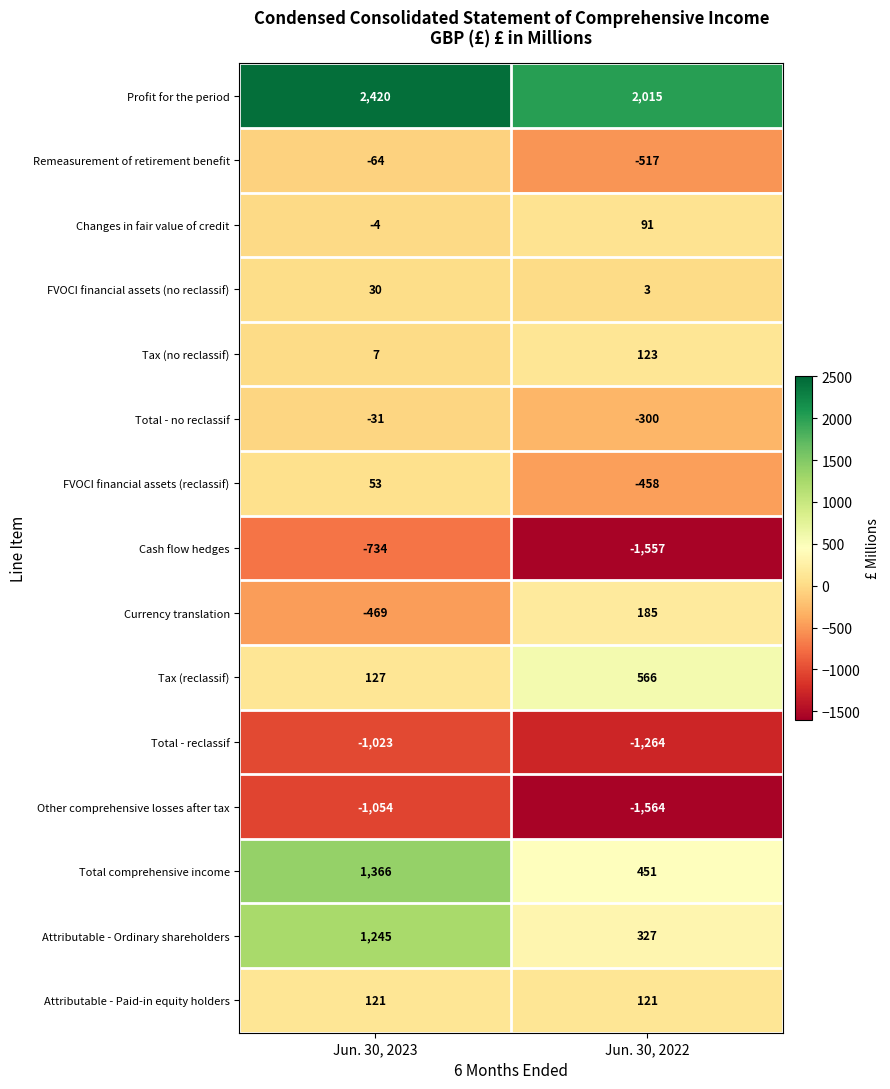

What is the minimum value shown in the chart?

-1564